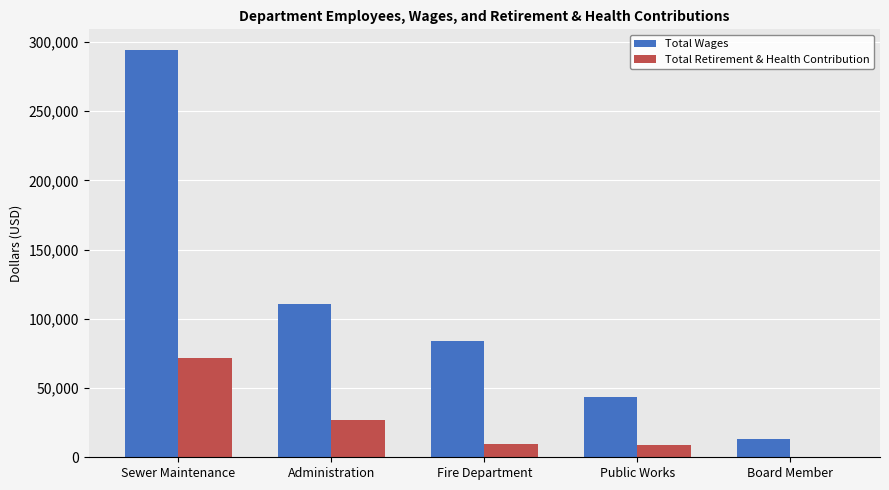

What is the sum of the Total Retirement & Health Contribution values at Sewer Maintenance and Board Member?

72017